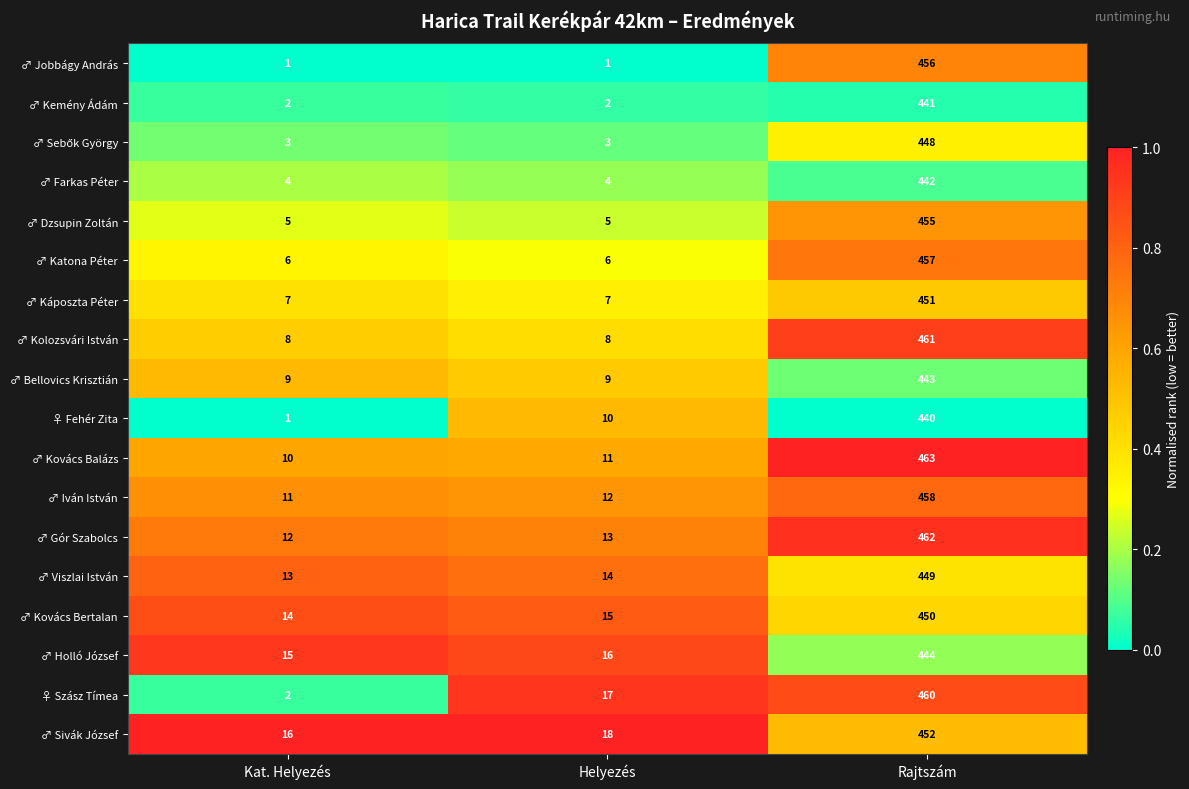

The ♀ Szász Tímea series shows 460 at Rajtszám. True or false?

True